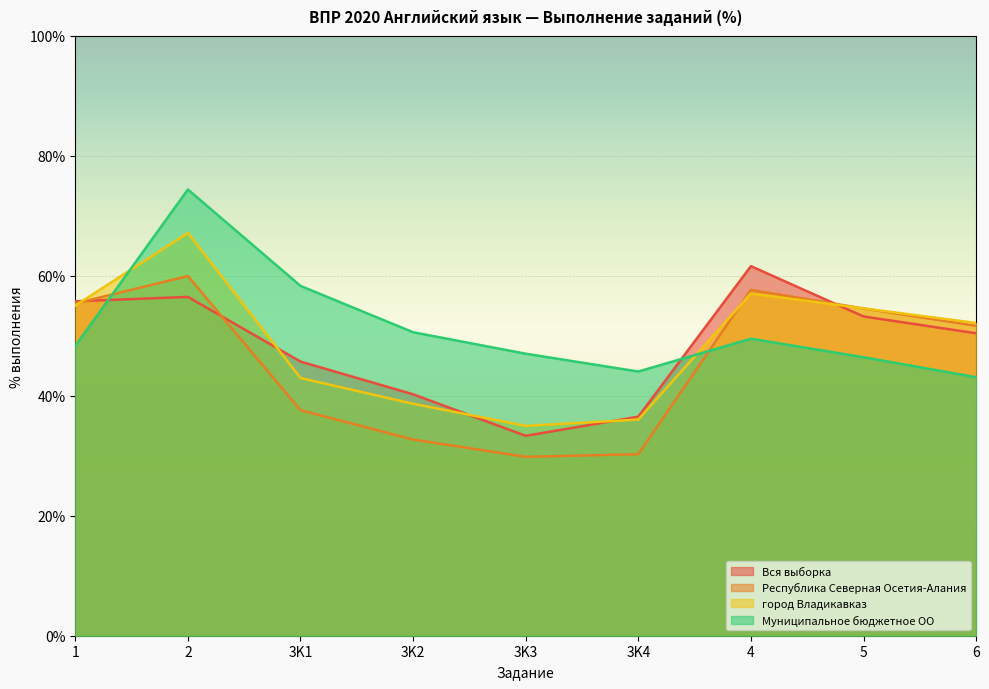

List the series in order of their peak value, highest first.

Муниципальное бюджетное ОО, город Владикавказ, Вся выборка, Республика Северная Осетия-Алания